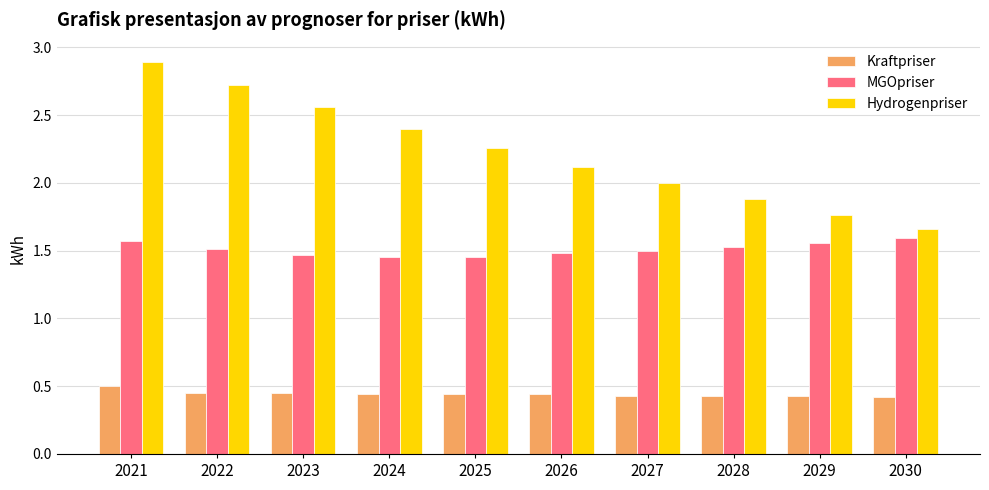

Which series has the largest range (max minus min)?

Hydrogenpriser